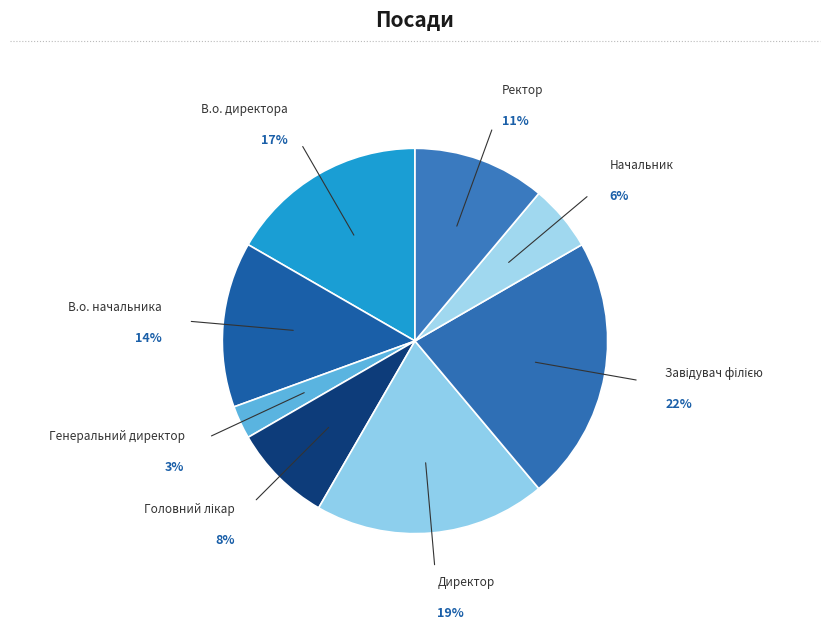

Which category has the smallest portion of the pie?

Генеральний директор